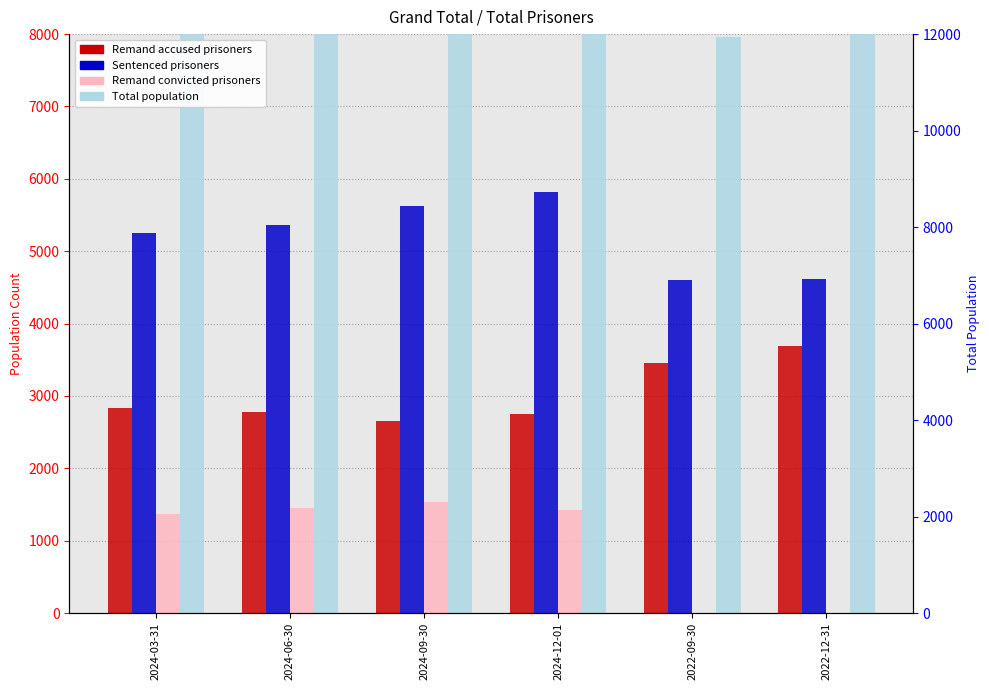

Count the number of categories in the chart.

6